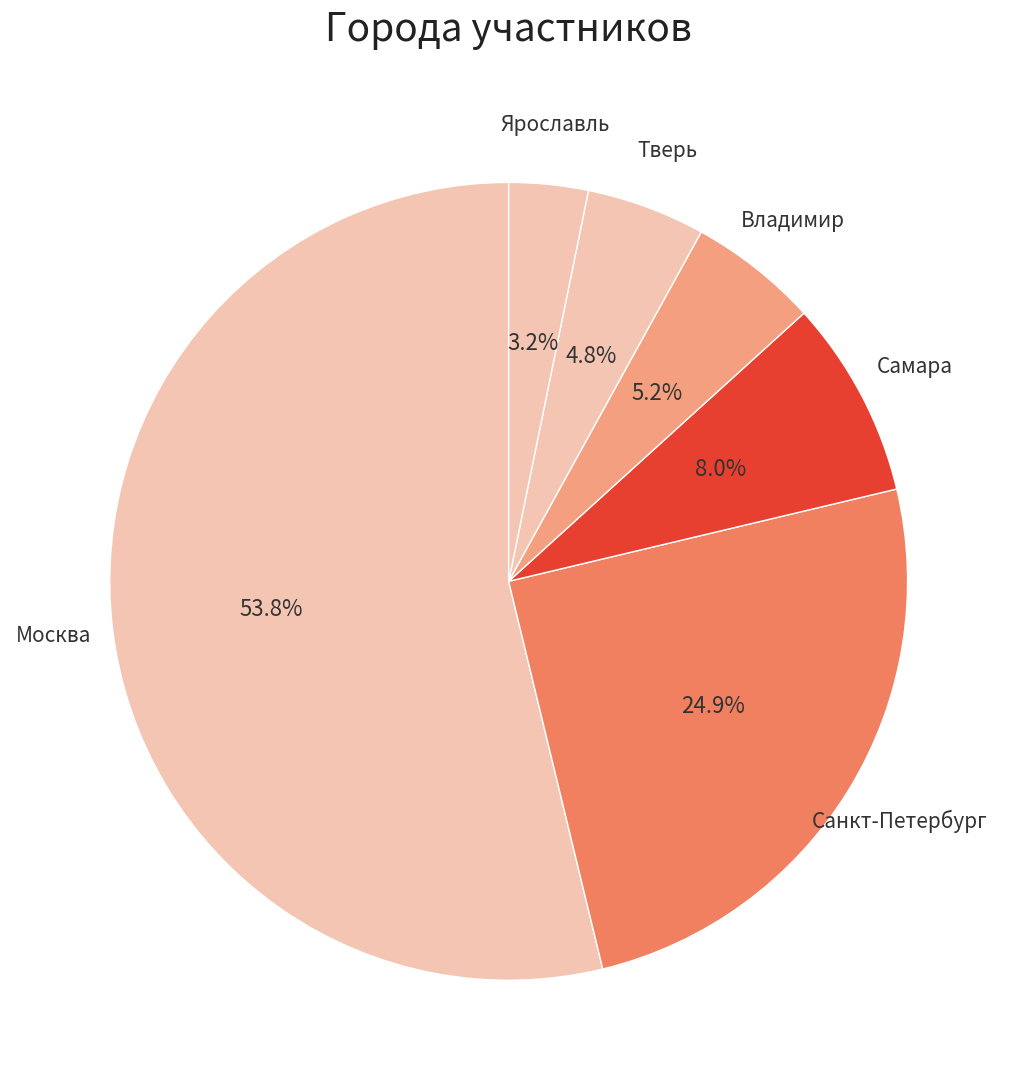

To the nearest percent, what portion does Санкт-Петербург represent?

25%